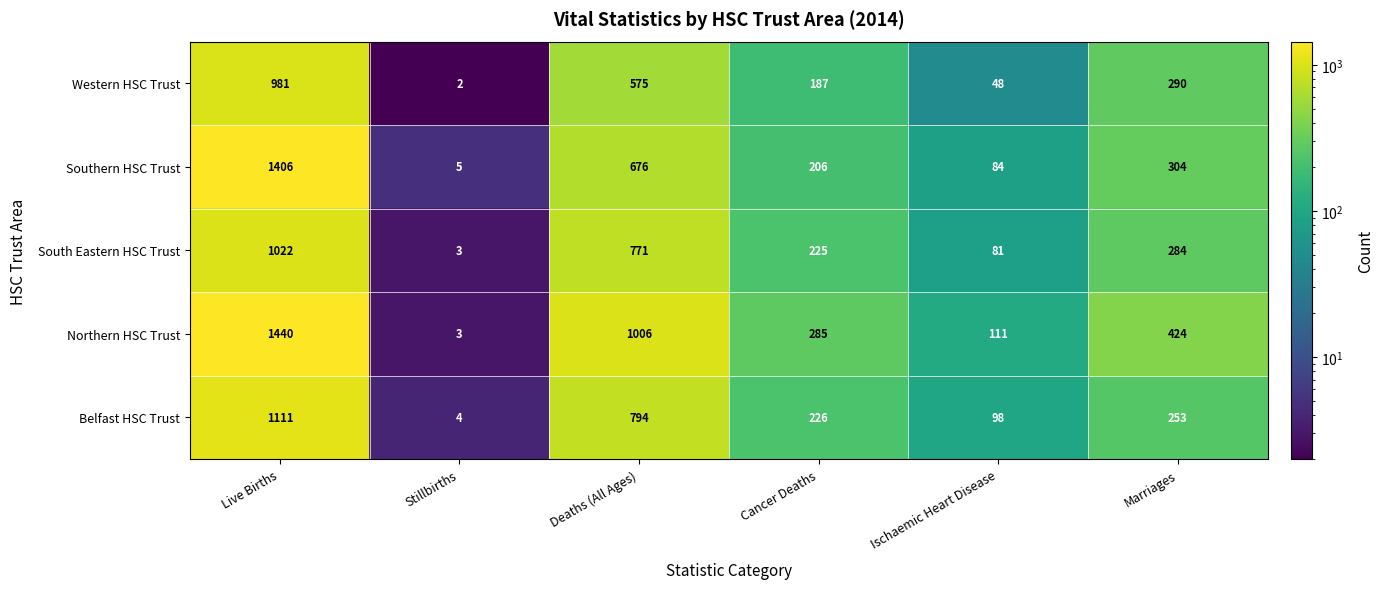

Is it true that Northern HSC Trust equals 734 at Marriages?

False